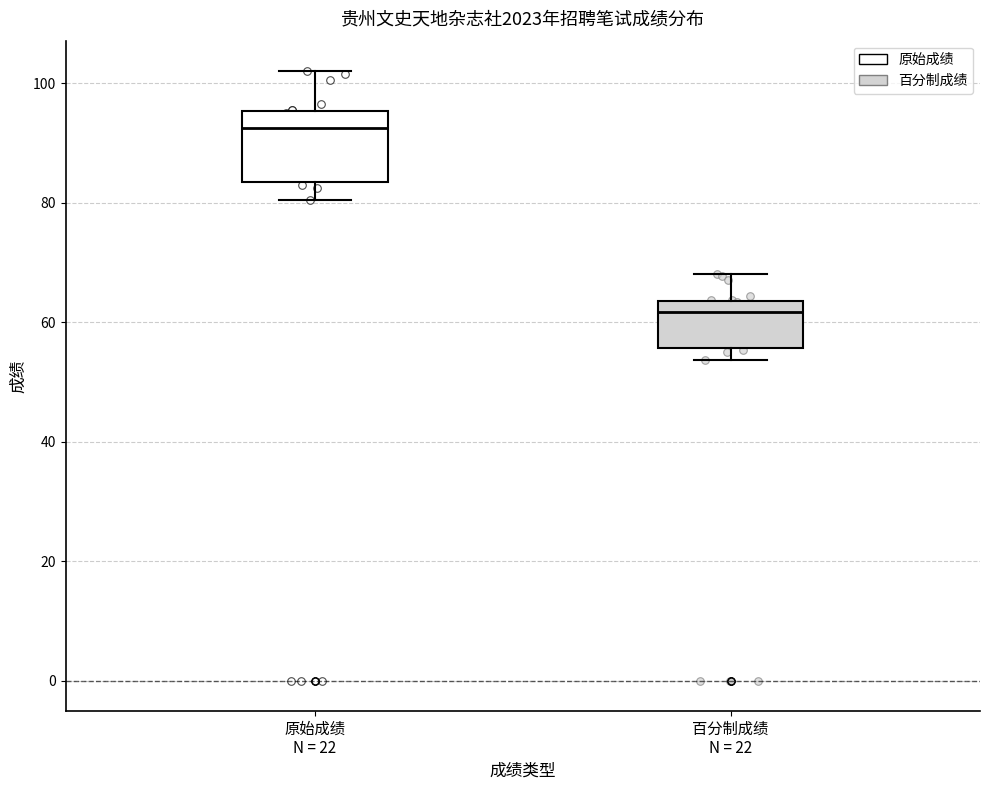

Comparing the boxes themselves (not the whiskers), which one is the tallest?

原始成绩 N = 22